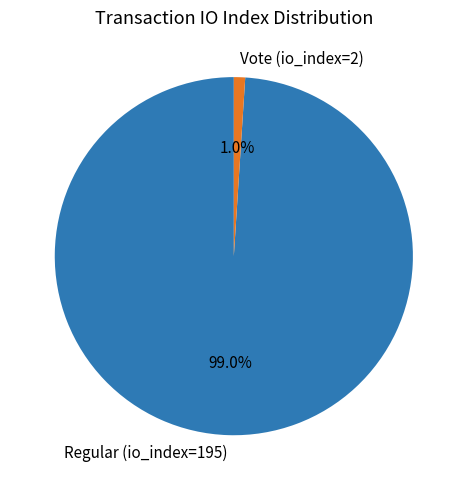

To the nearest percent, what is the difference between the Vote (io_index=2) and Regular (io_index=195) slice percentages?

98%